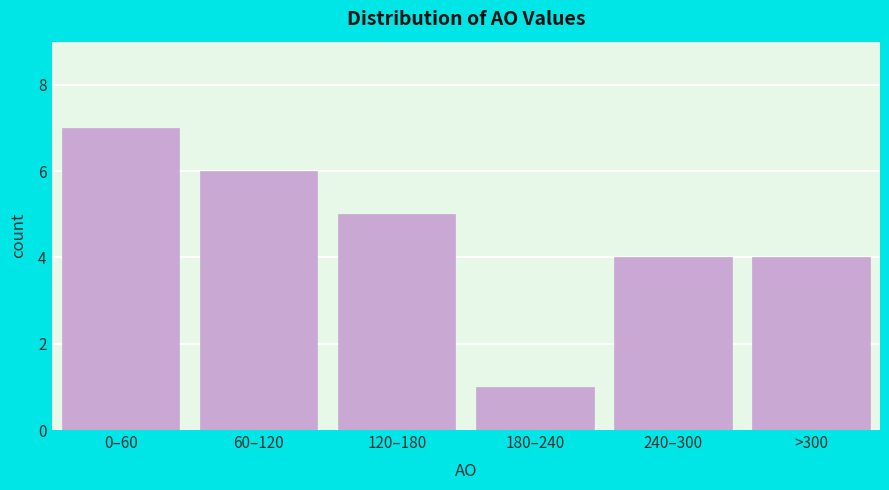

Reading right to left, what are all the values shown in this chart?

>300=4	240–300=4	180–240=1	120–180=5	60–120=6	0–60=7